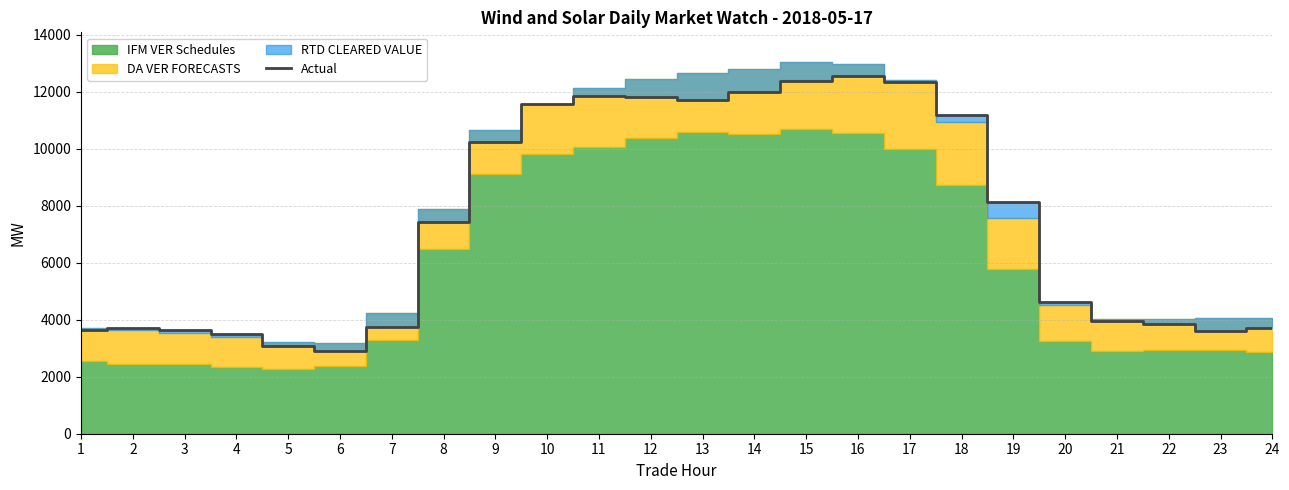

Between 11 and 2, which is larger?

11